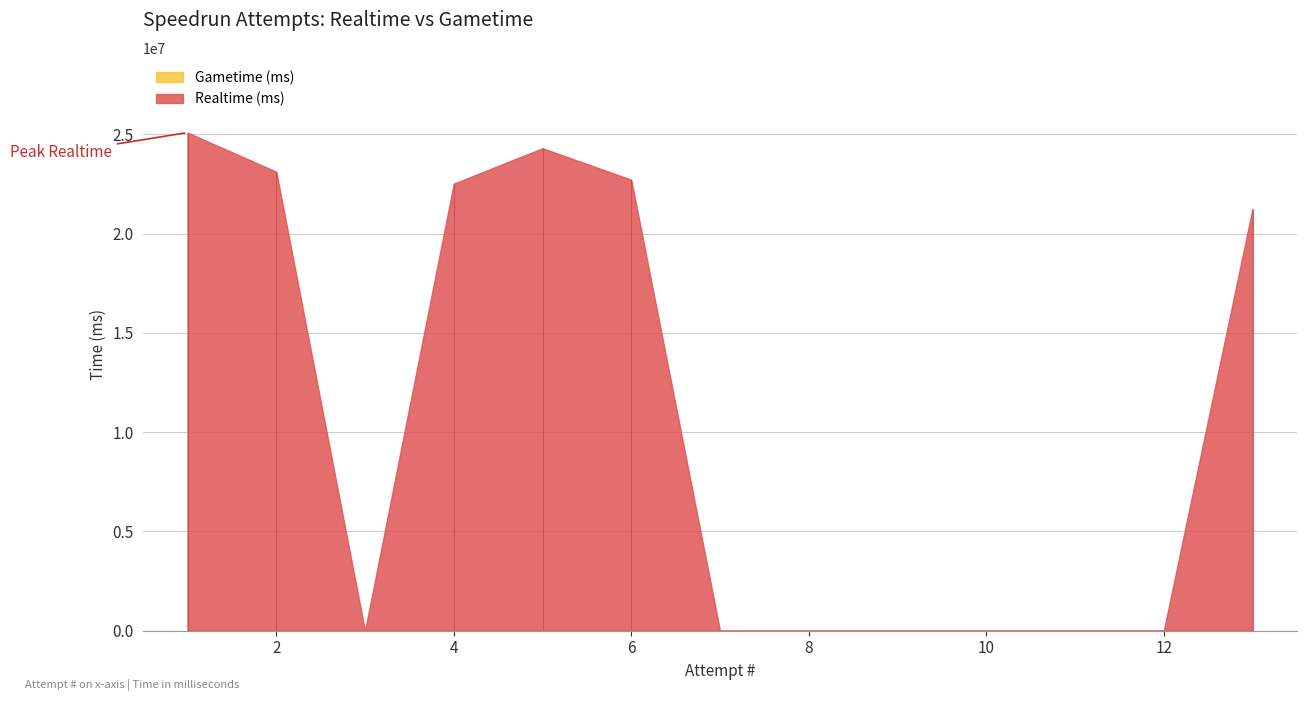

List the series in order of their peak value, lowest first.

Gametime (ms), Realtime (ms)